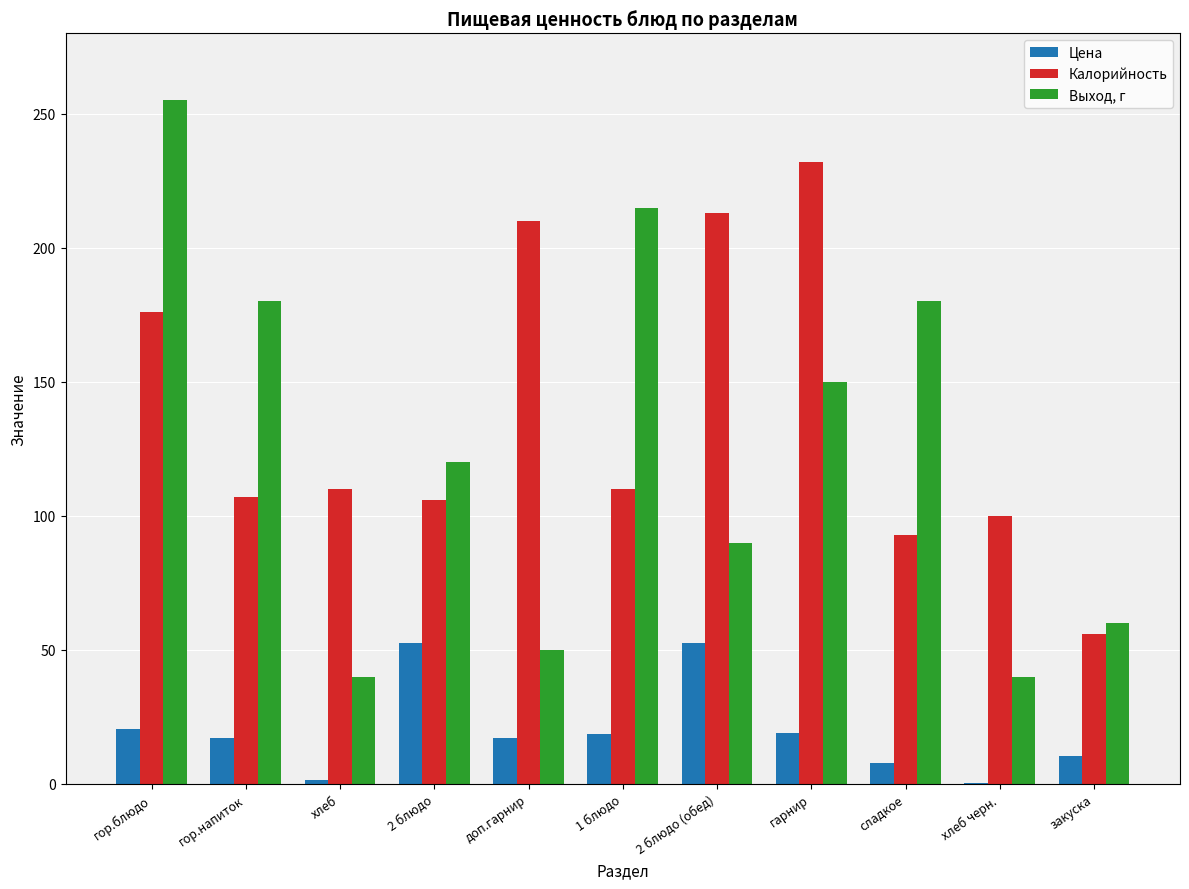

At which label is Выход, г closest to 147?

гарнир